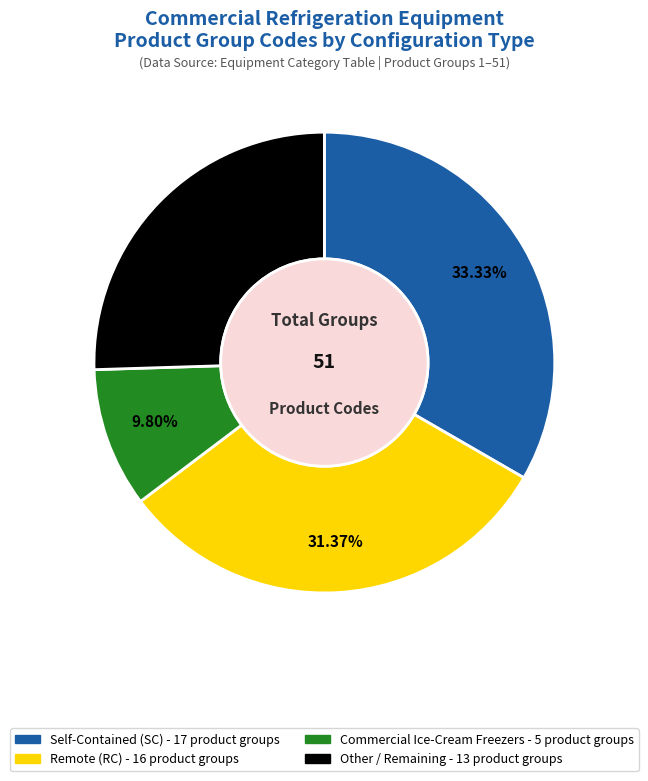

Is there a majority slice in this chart?

No